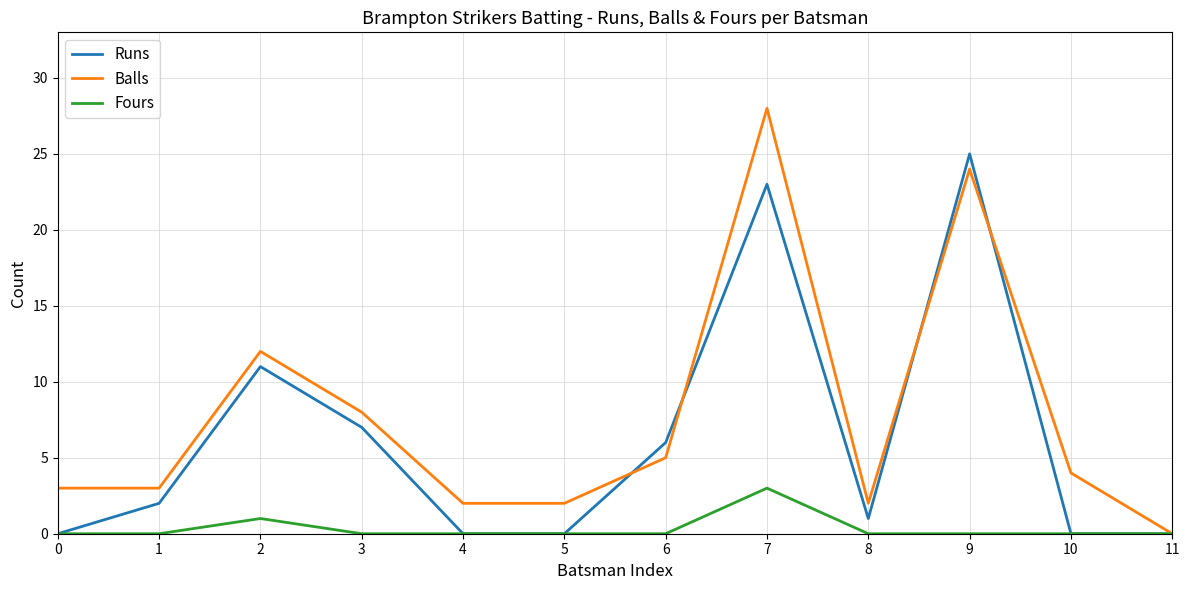

How many lines are shown in the chart?

3